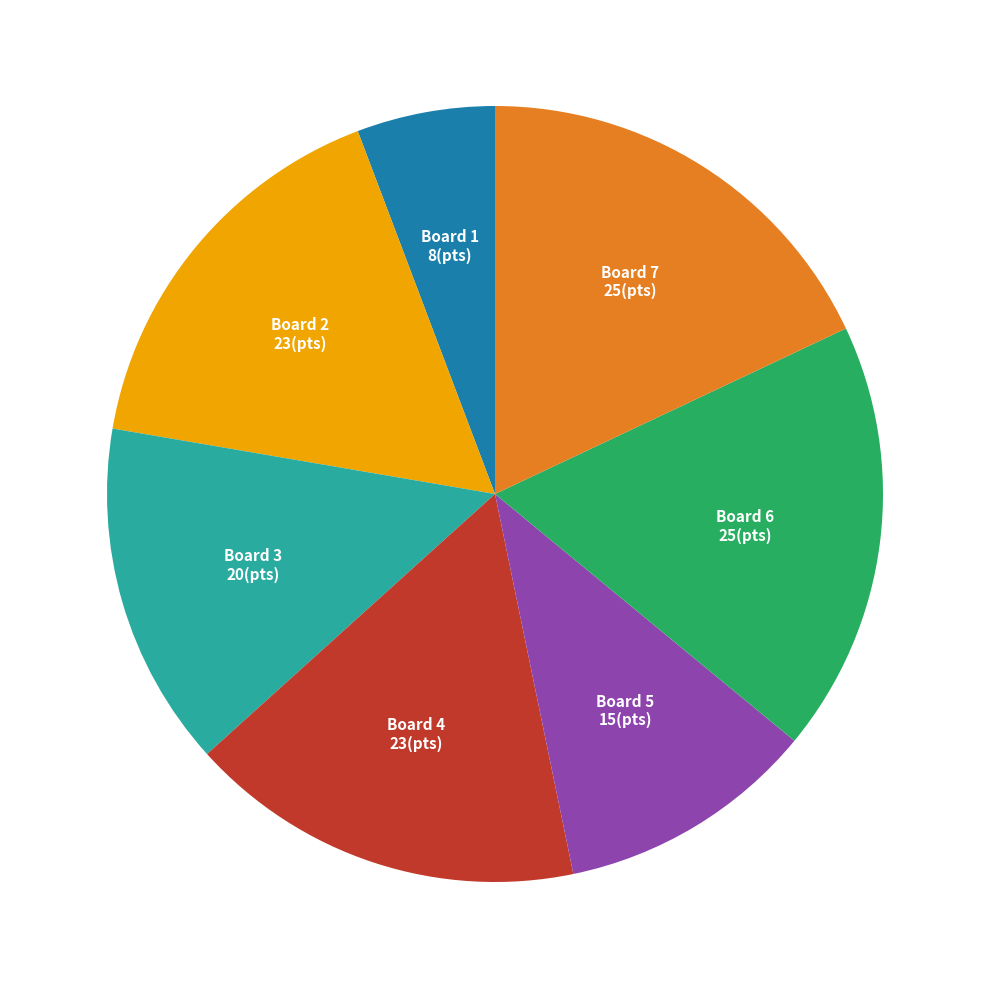

Is there a majority slice in this chart?

No